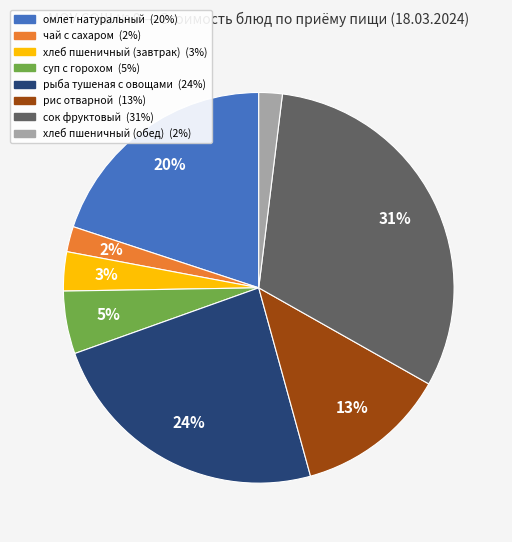

Is рис отварной the majority of the pie?

No